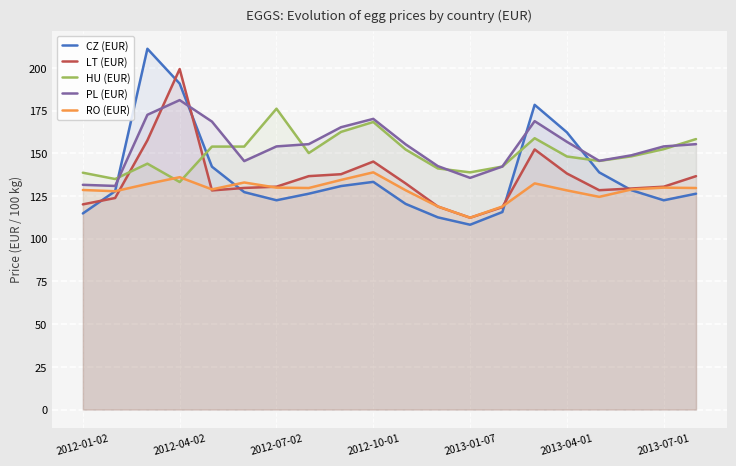

What is the value of the HU (EUR) point at the 10th from the left?

168.4